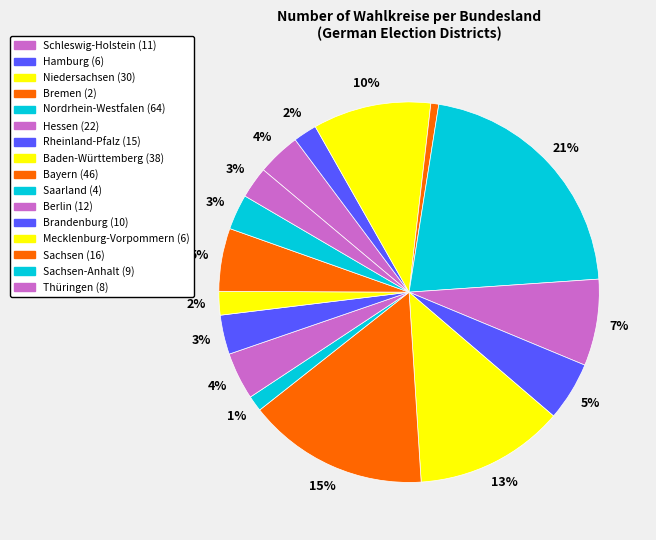

Count the number of slices in the pie.

16